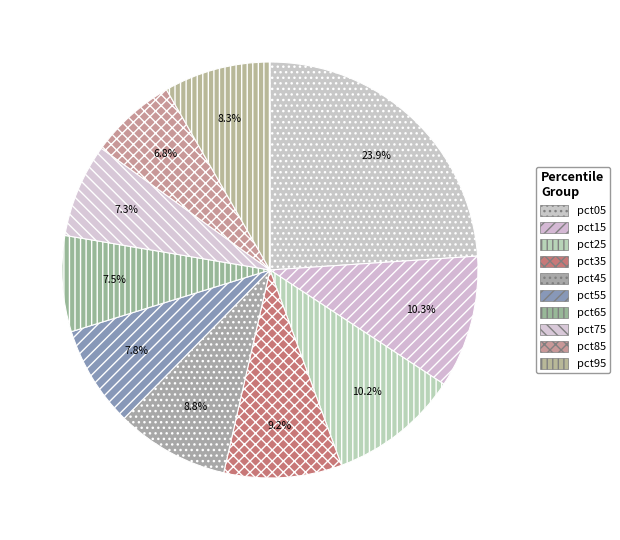

To the nearest percent, what is the combined percentage of pct95 and pct05?

32%